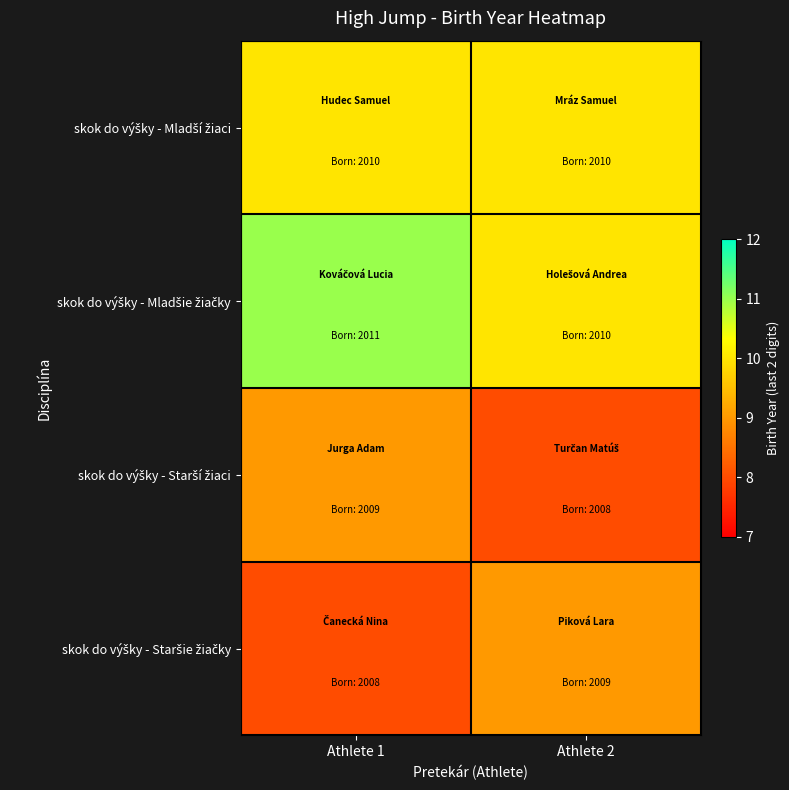

Which has a higher value, Athlete 2 or Athlete 1?

Athlete 2